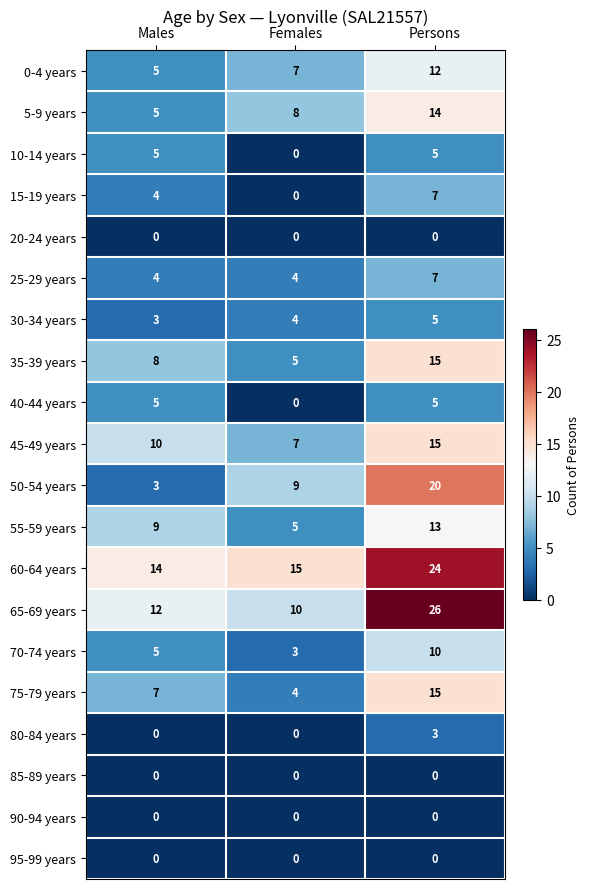

True or false: 75-79 years has a value of 10 at Males.

False